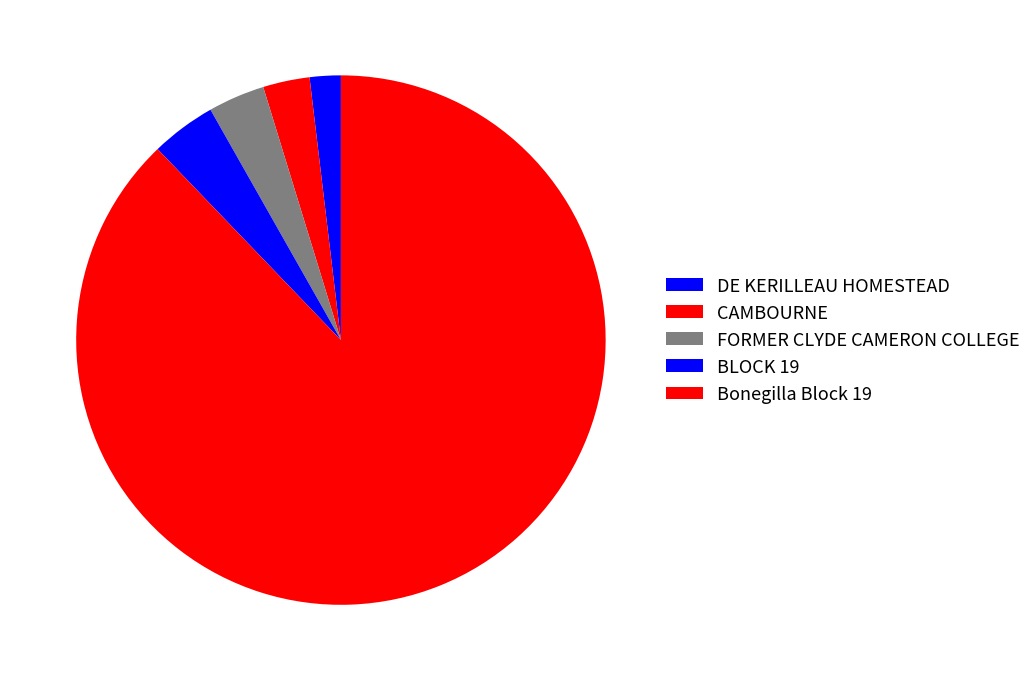

To the nearest percent, what portion does CAMBOURNE represent?

3%